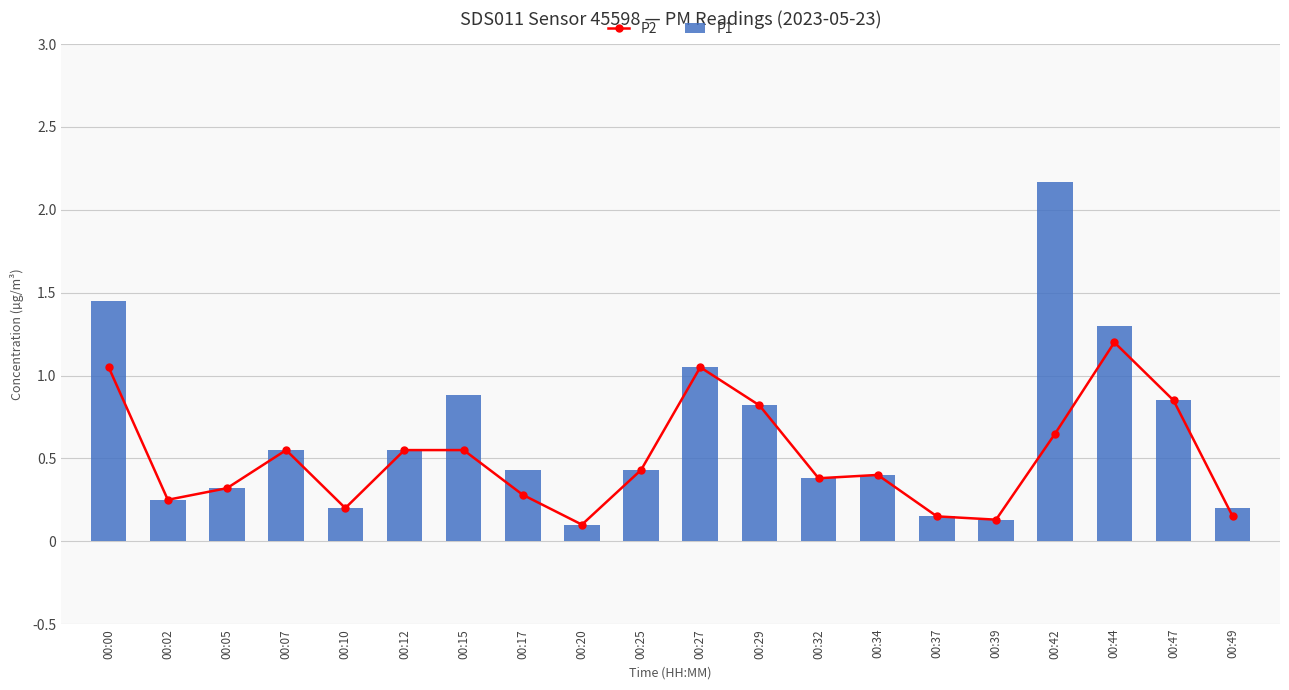

Which has a higher value, 00:49 or 00:27?

00:27